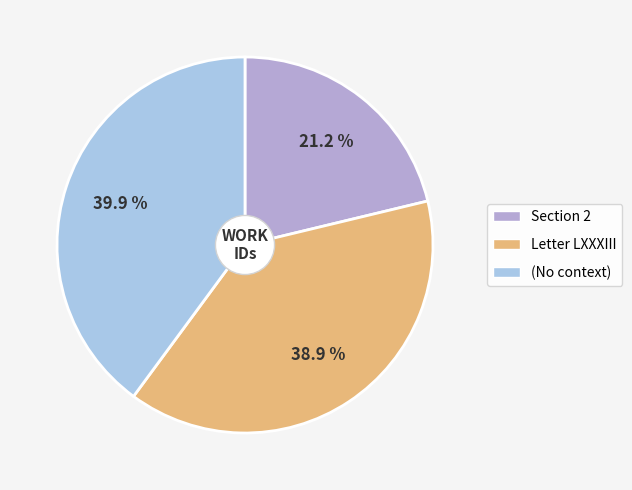

The Section 2 slice represents 10% of the pie. True or false?

False